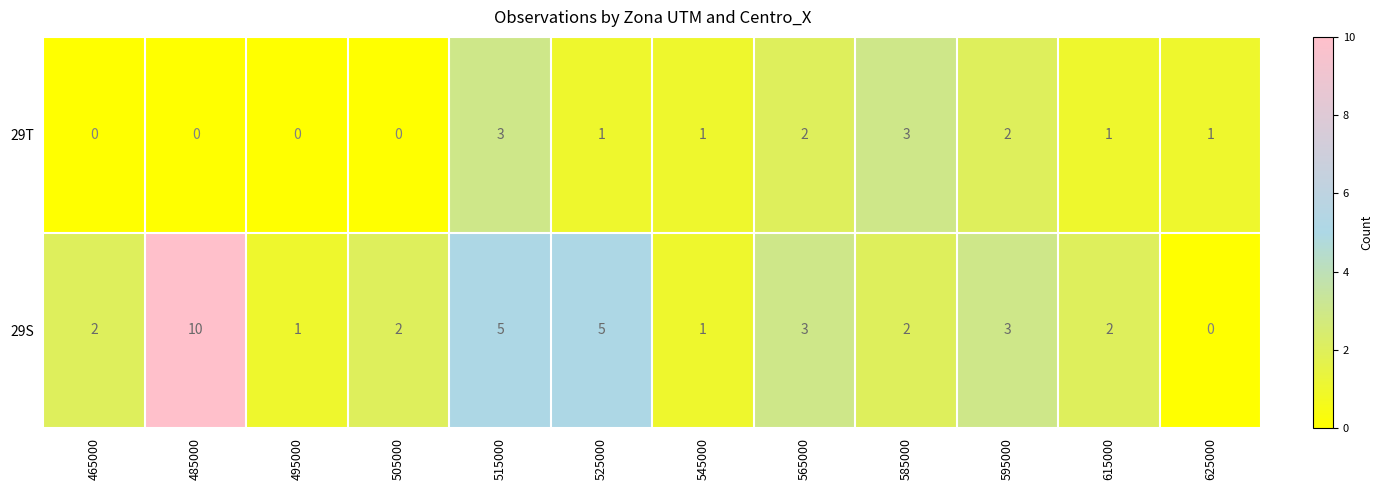

List the series in order of their peak value, lowest first.

29T, 29S